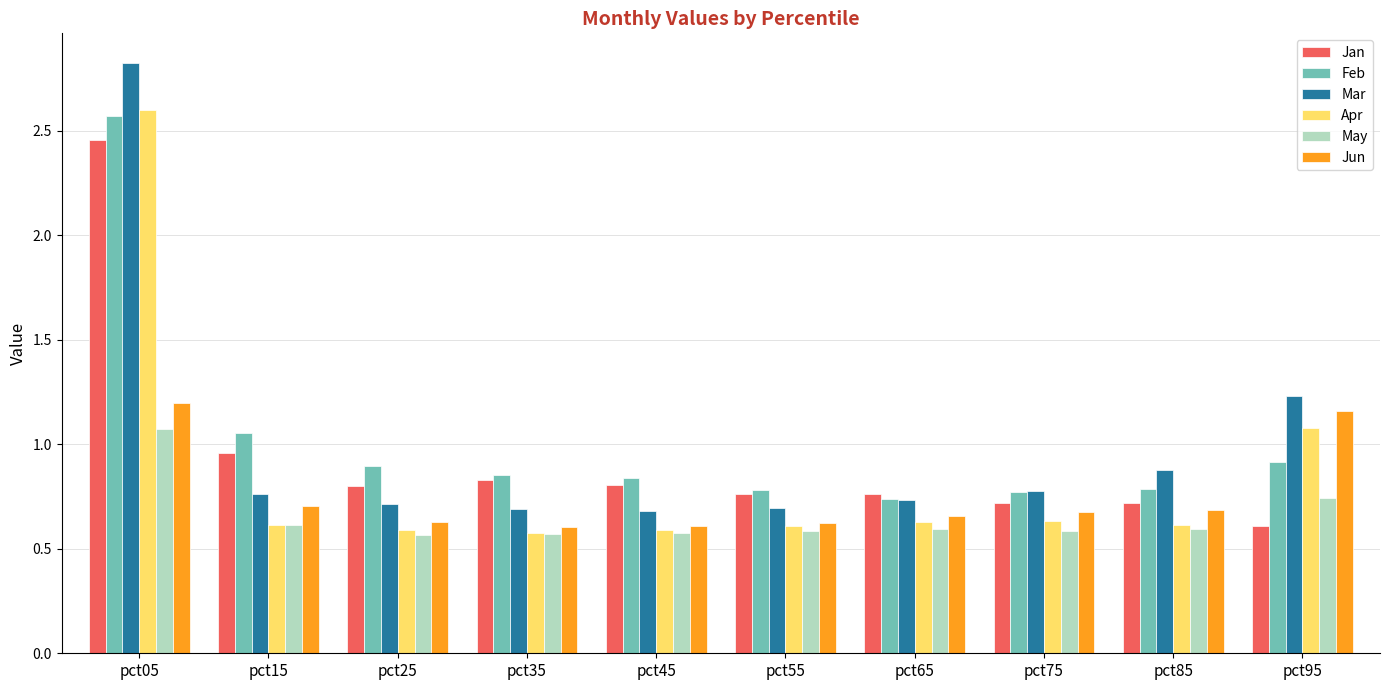

How many bars are there in each group?

6